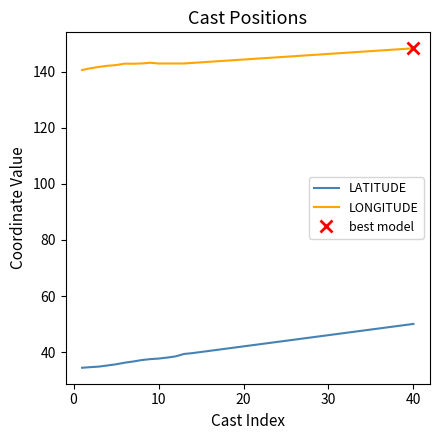

True or false: LONGITUDE and LATITUDE intersect in this chart.

False